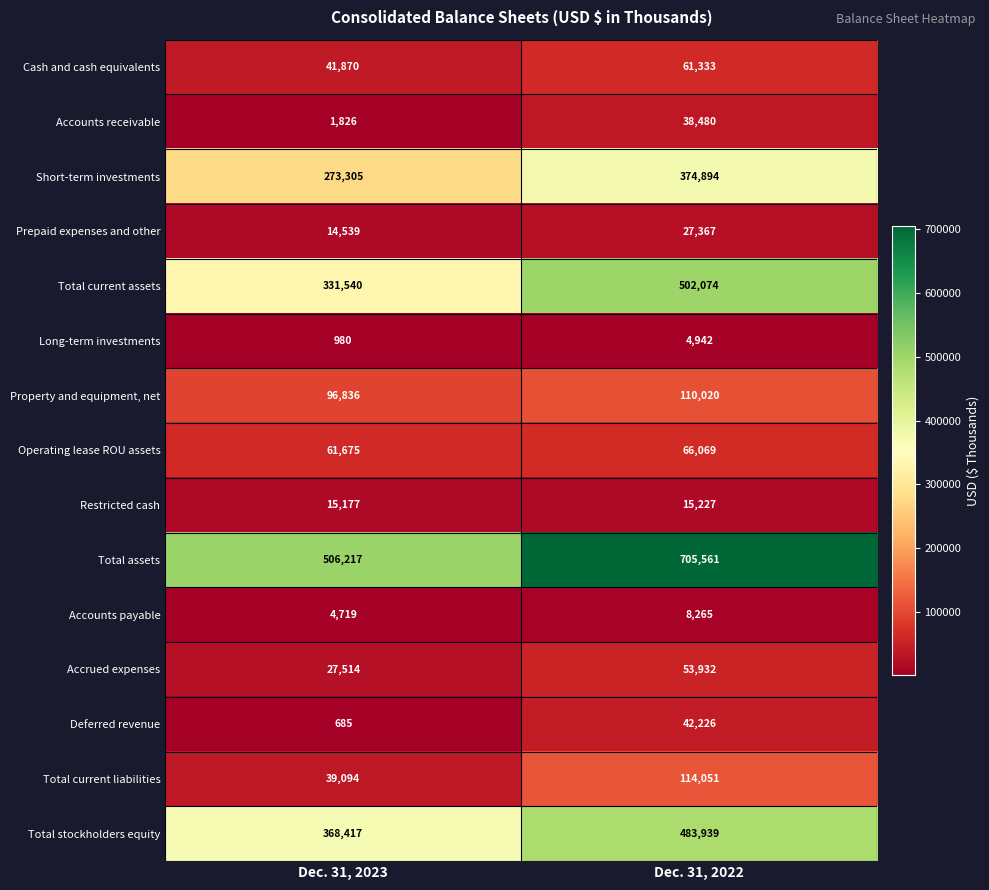

What is the sum of the Accounts receivable values at Dec. 31, 2023 and Dec. 31, 2022?

40306